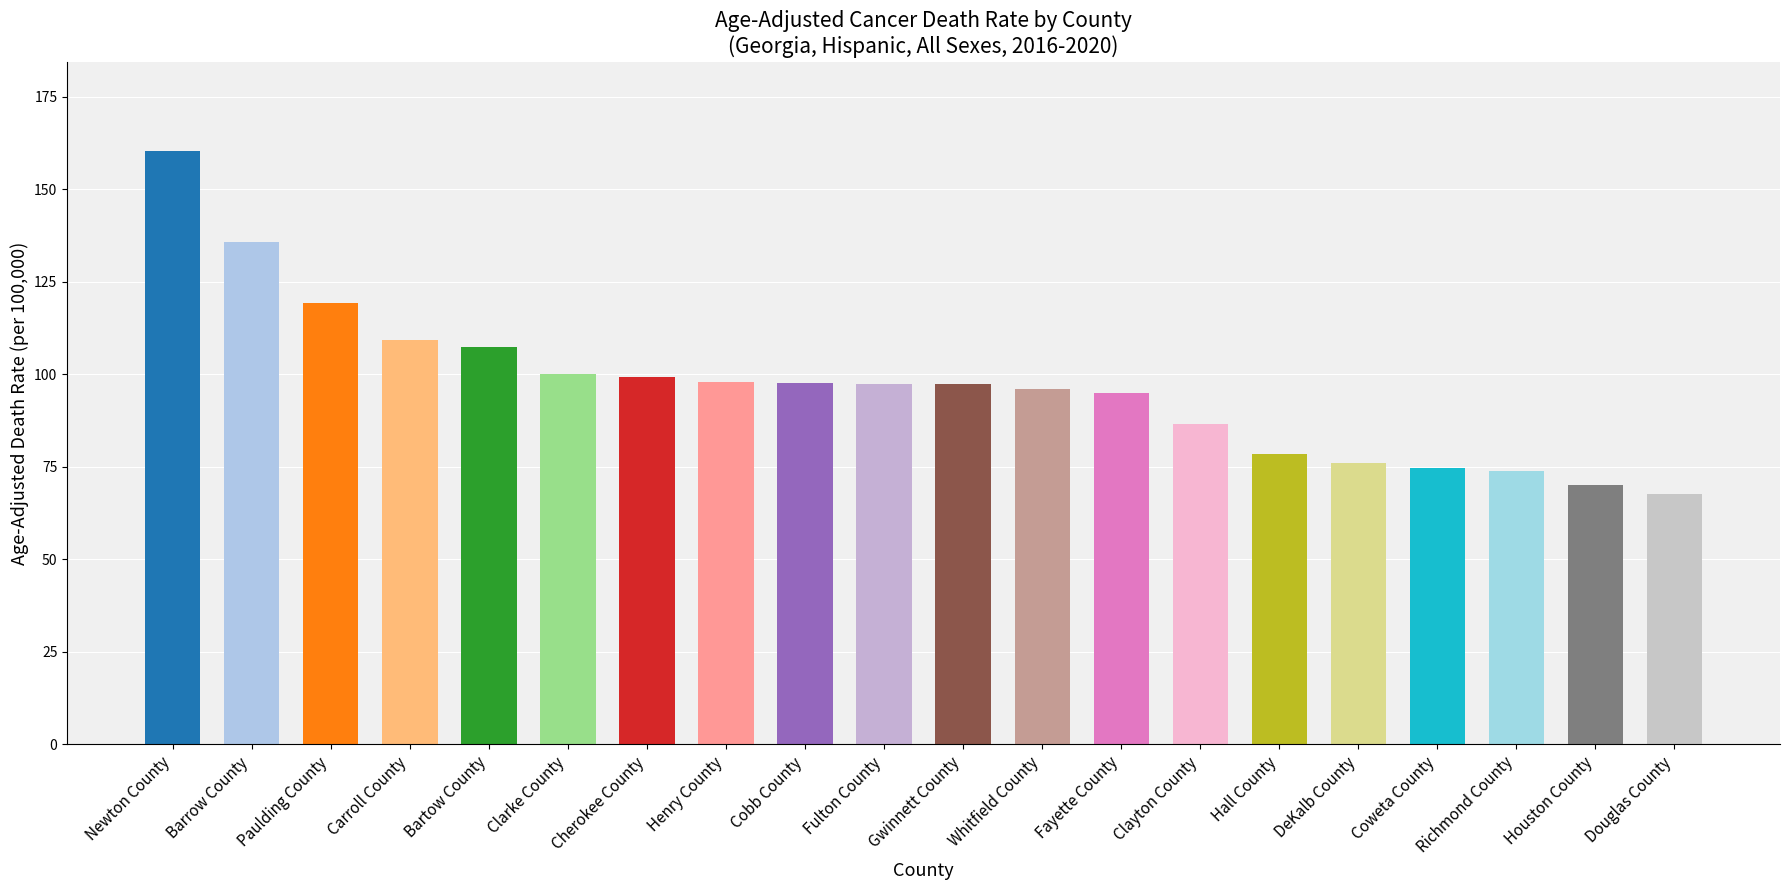

Are the bars grouped side by side (vs. stacked)?

No